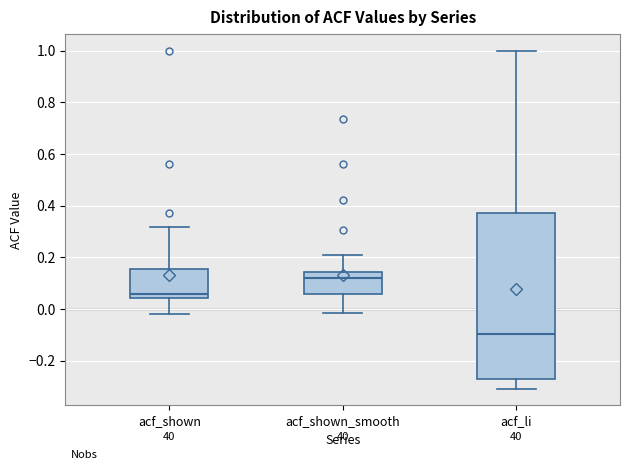

Which box's median line is the lowest?

acf_li